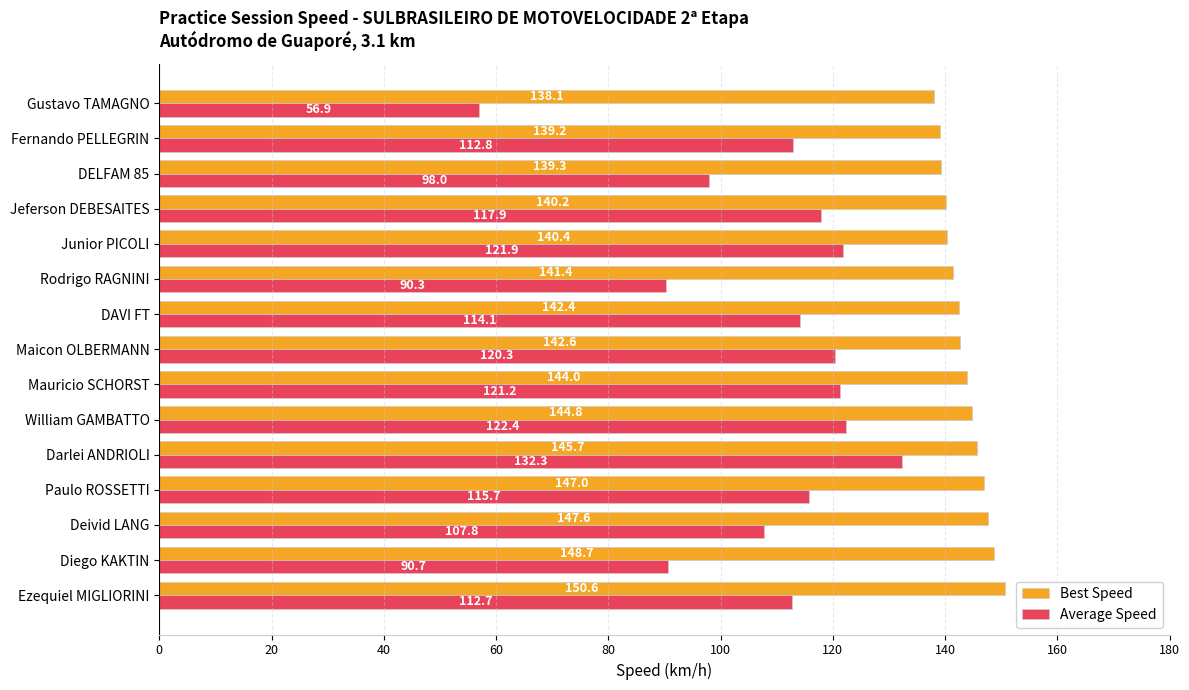

The value of Best Speed at Rodrigo RAGNINI is 202.2. True or false?

False